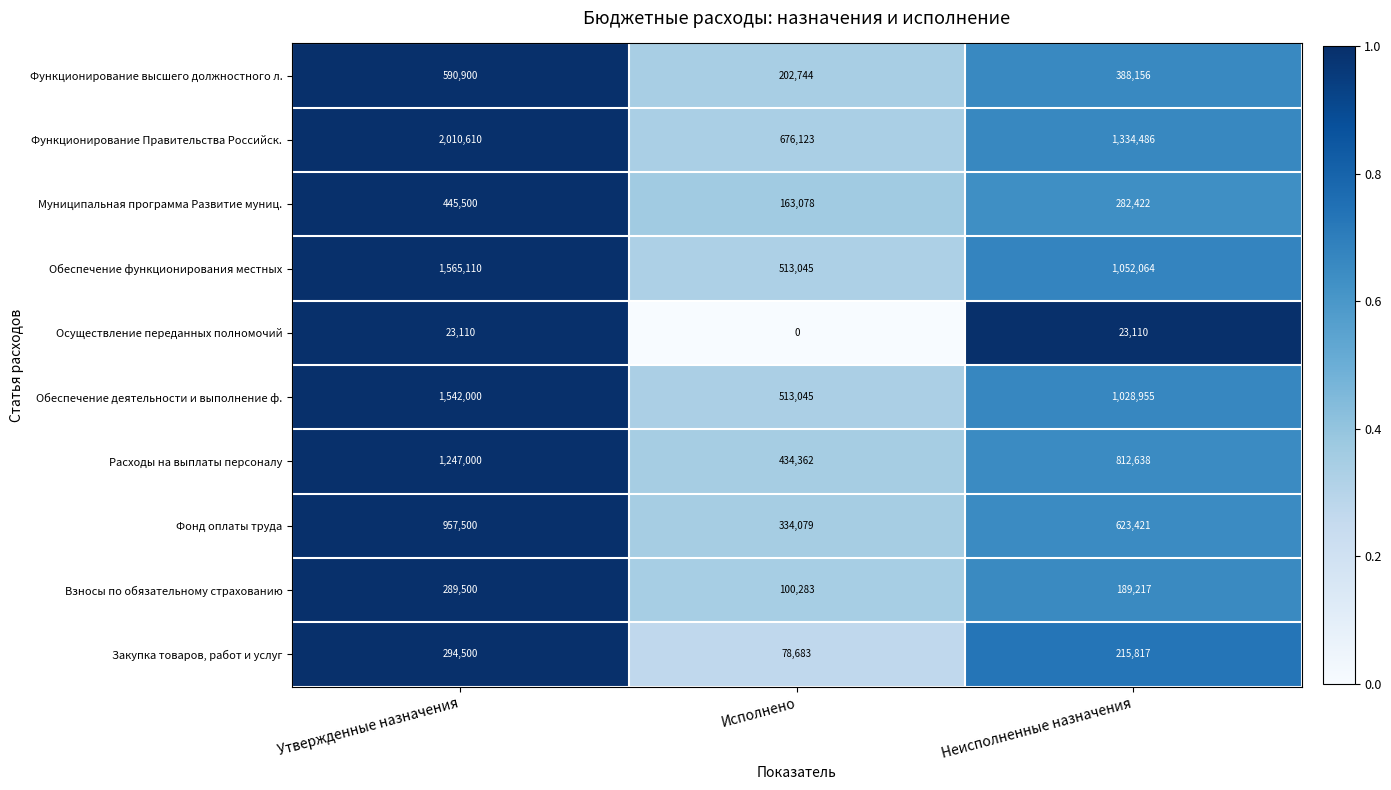

How many Закупка товаров, работ и услуг values are between 78683 and 294500?

3